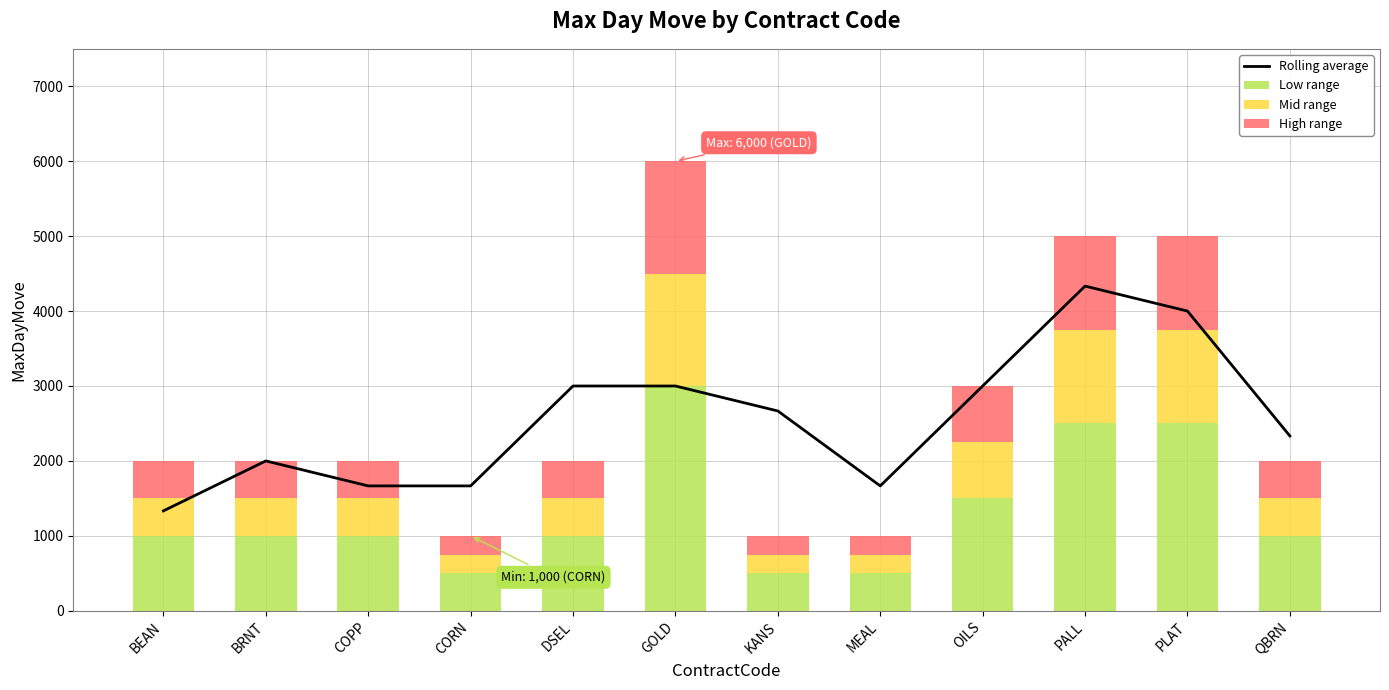

What is the label of the 11th bar from the right?

BRNT